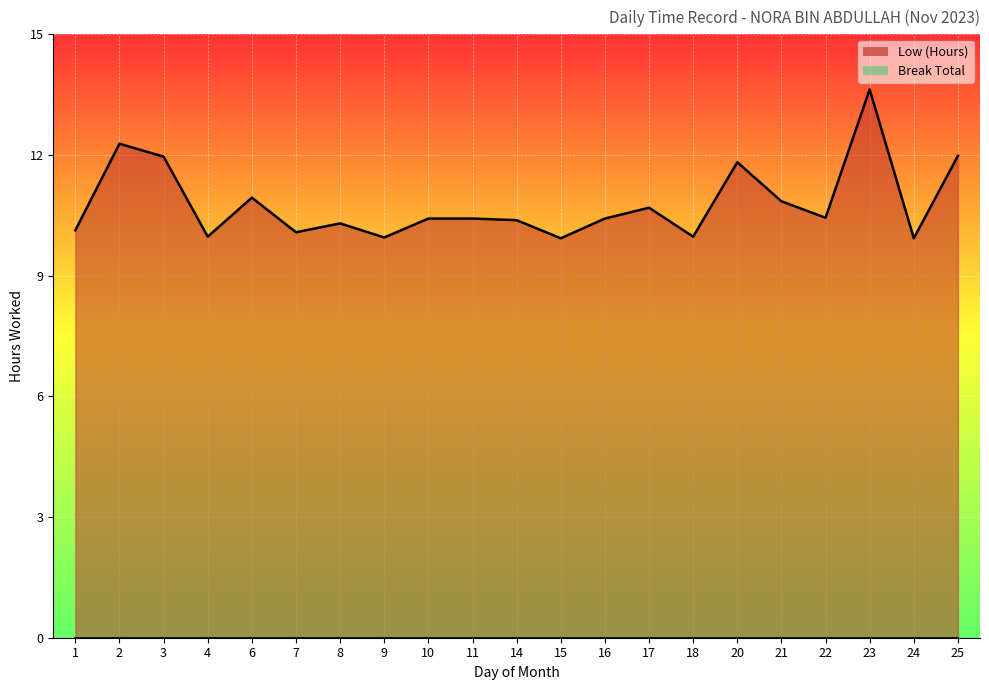

Does the chart display data point markers on the line(s)?

No